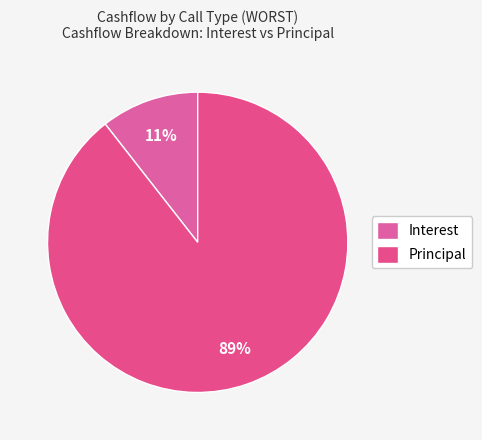

Rank the categories by value from highest to lowest.

Principal, Interest